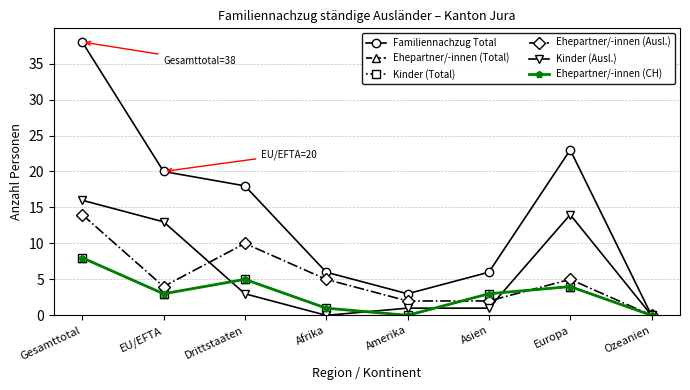

What is the label of the 2nd point from the left?

EU/EFTA